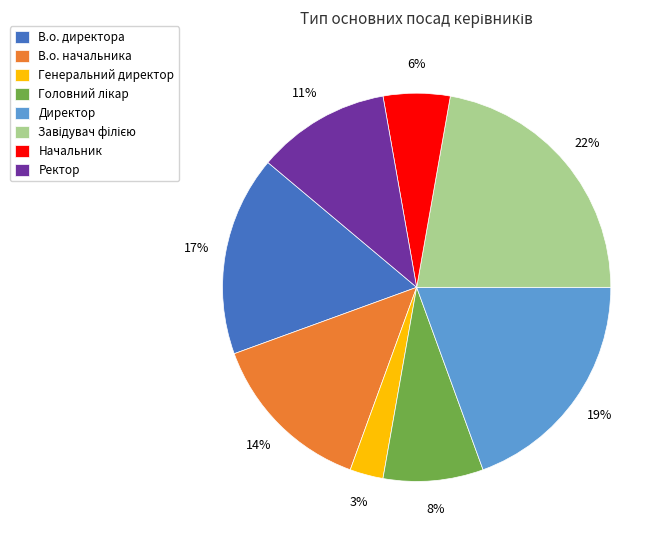

Which has a higher value, Ректор or В.о. начальника?

В.о. начальника